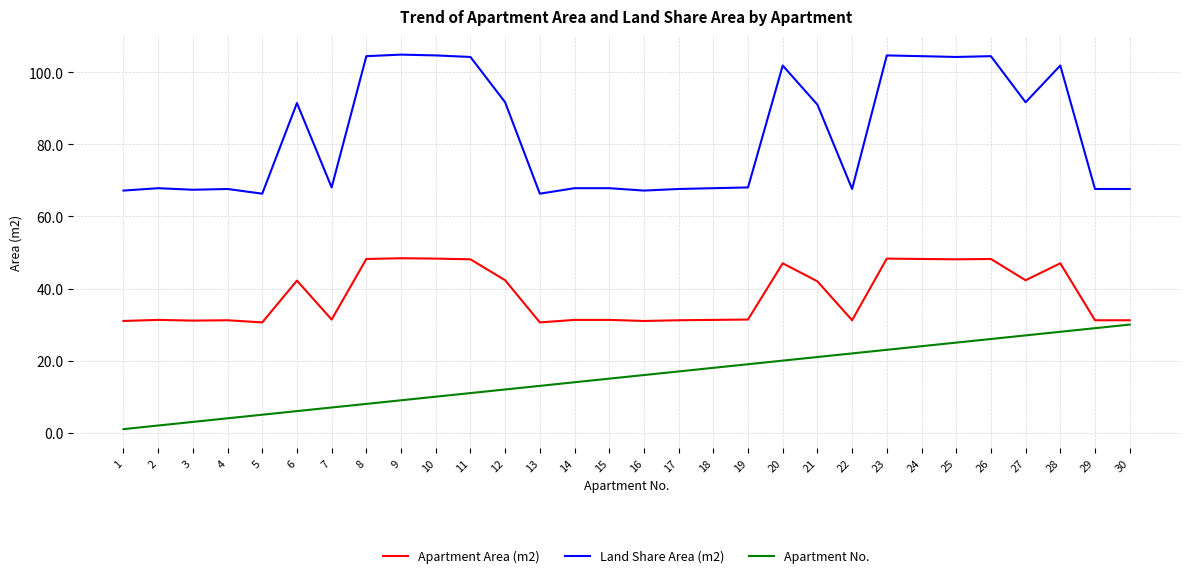

True or false: Land Share Area (m2) and Apartment Area (m2) intersect in this chart.

False